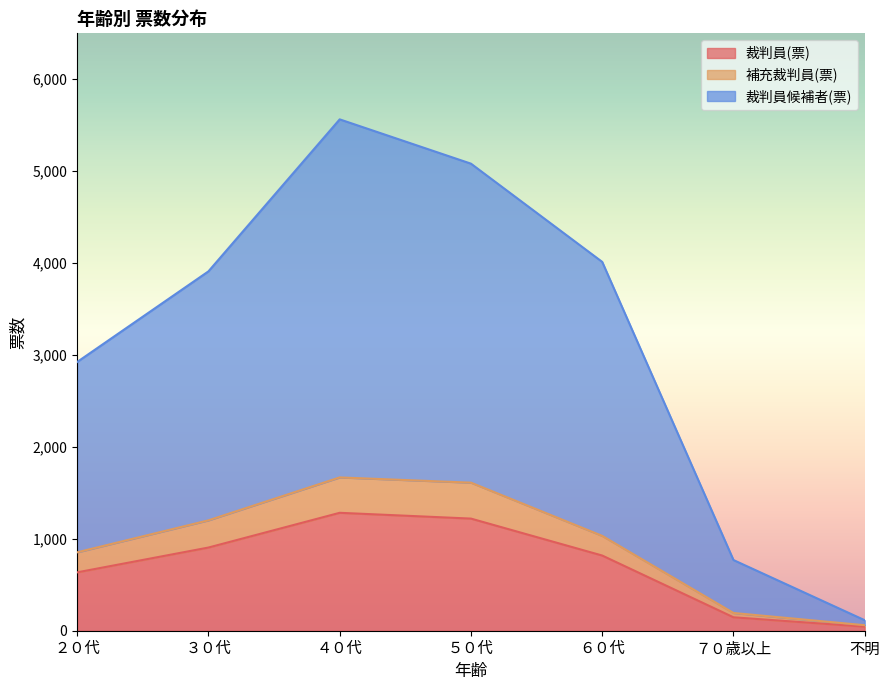

Does the chart have visible grid lines?

No